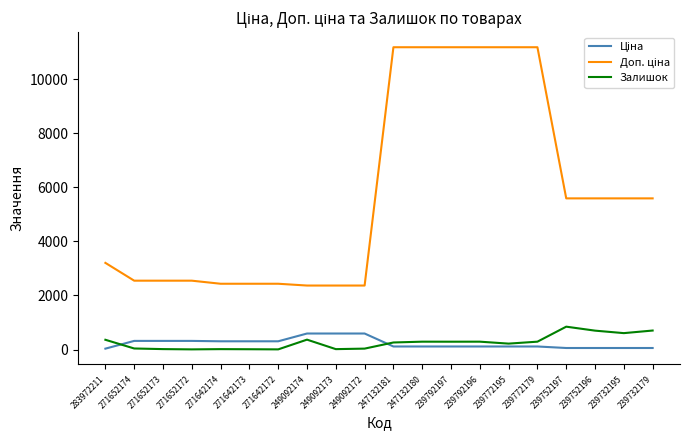

What is the greatest value displayed?

11182.0